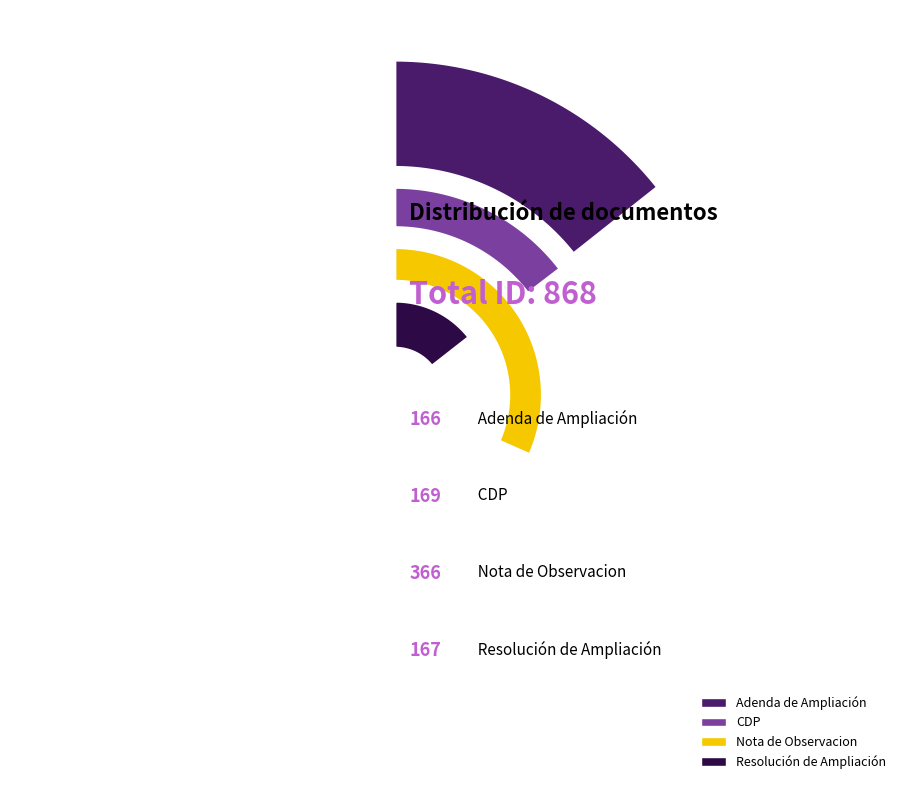

Combined, what portion of the pie is Resolución de Ampliación and CDP?

38.7%